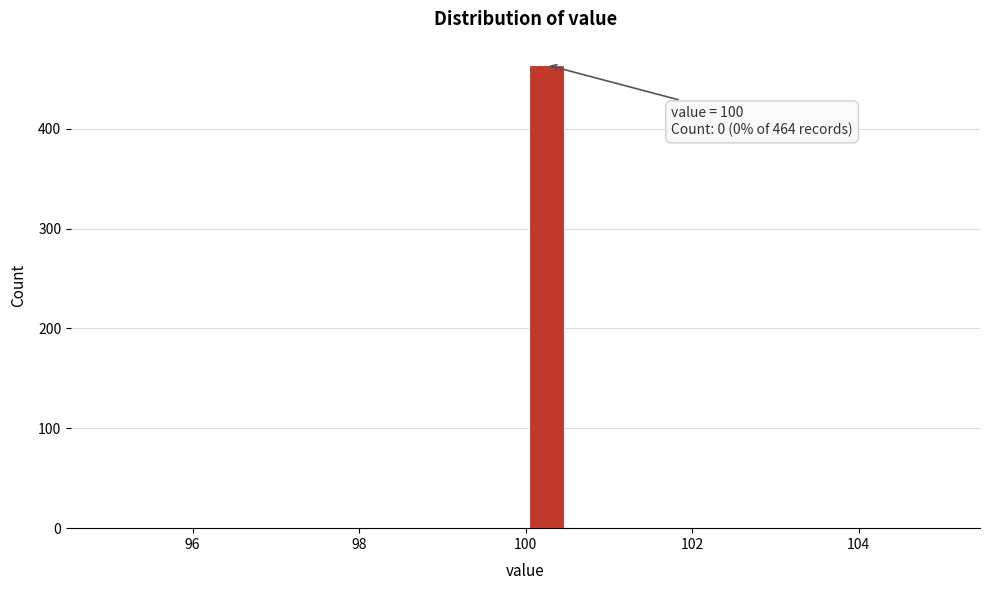

Around what value on the x-axis is the tallest bar? Give the approximate position of its centre, as read against the axis.

100.2